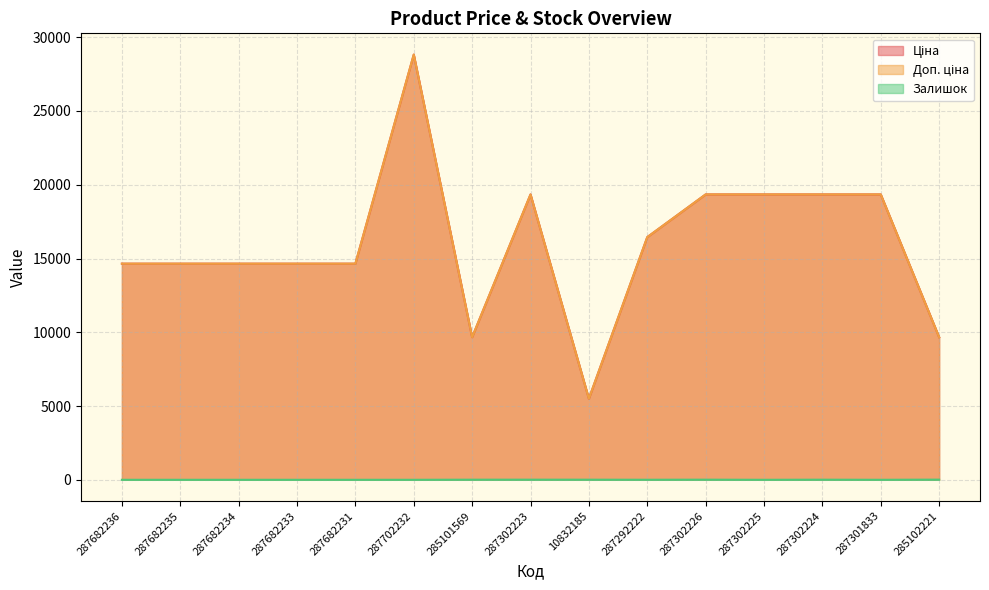

Which has a higher value, 10832185 or 285101569?

285101569